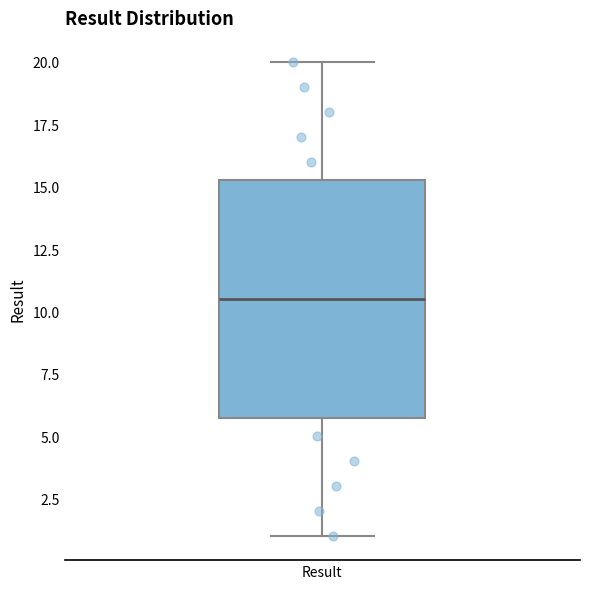

Where does the median line of the box for Result sit on the y-axis? The values are not printed on the chart, so give them approximately, as read against the axis.

10.5